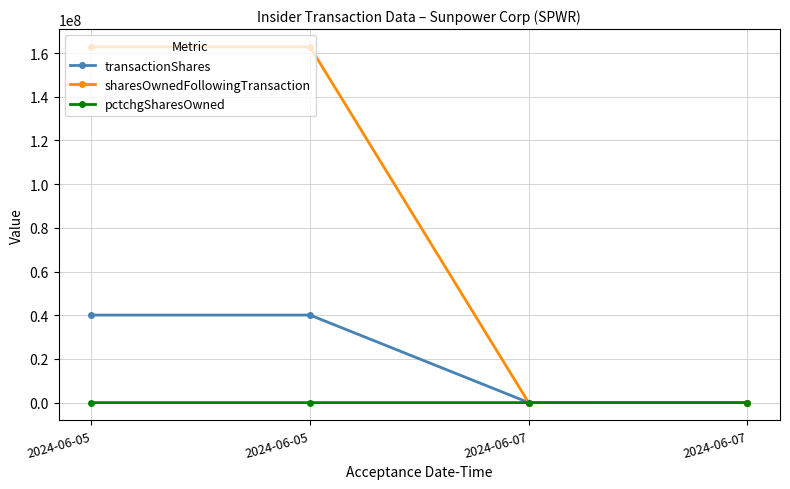

Does the chart have visible grid lines?

Yes